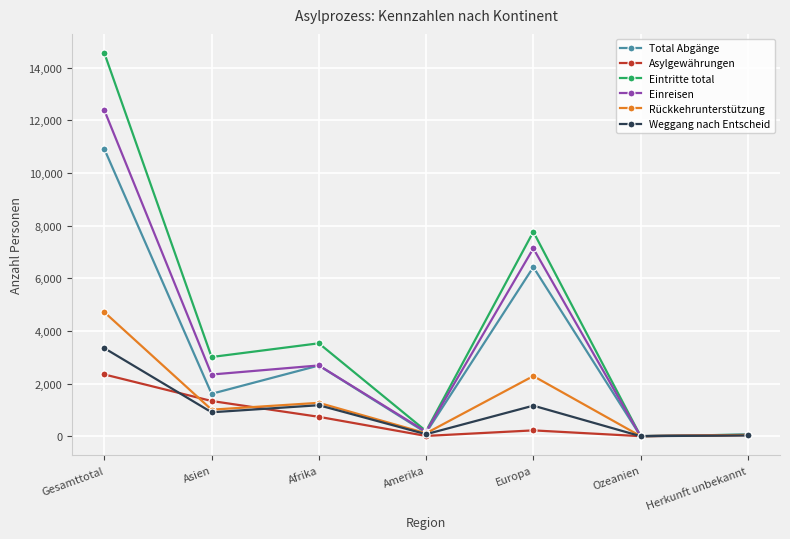

What is the difference between the maximum and minimum values in the Rückkehrunterstützung series?

4709